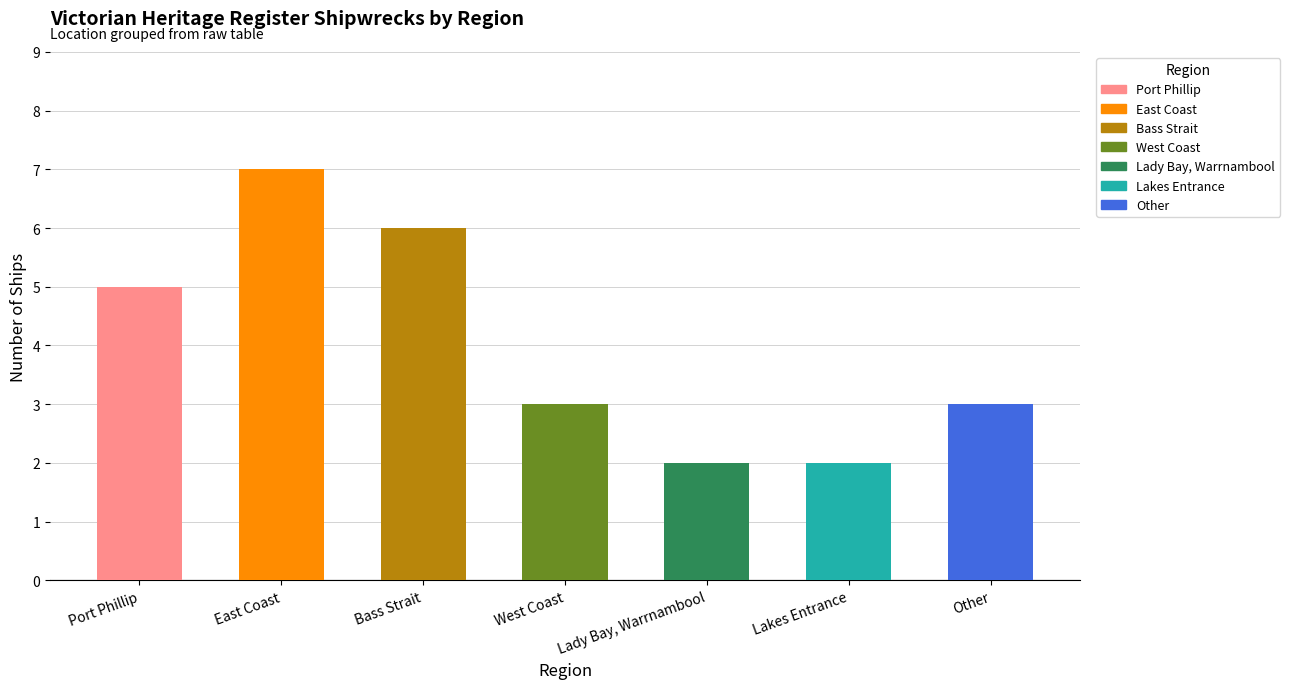

Count the number of categories in the chart.

7